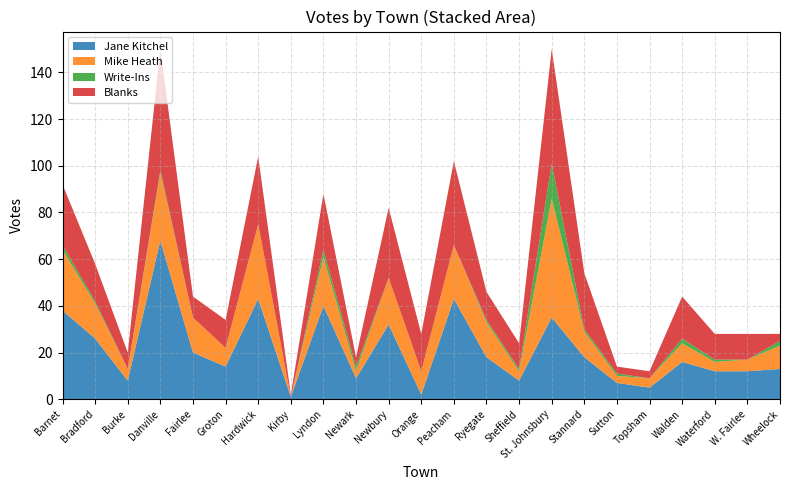

Reading left to right, list all the values displayed in this chart.

Jane Kitchel: Barnet=38	Bradford=26	Burke=8	Danville=68	Fairlee=20	Groton=14	Hardwick=43	Kirby=1	Lyndon=40	Newark=9	Newbury=32	Orange=2	Peacham=43	Ryegate=18	Sheffield=8	St. Johnsbury=35	Stannard=18	Sutton=7	Topsham=5	Walden=16	Waterford=12	W. Fairlee=12	Wheelock=13
Mike Heath: Barnet=26	Bradford=15	Burke=5	Danville=29	Fairlee=15	Groton=8	Hardwick=32	Kirby=0	Lyndon=21	Newark=3	Newbury=20	Orange=10	Peacham=23	Ryegate=15	Sheffield=4	St. Johnsbury=51	Stannard=11	Sutton=3	Topsham=4	Walden=8	Waterford=4	W. Fairlee=5	Wheelock=10
Write-Ins: Barnet=2	Bradford=1	Burke=0	Danville=1	Fairlee=0	Groton=0	Hardwick=0	Kirby=0	Lyndon=3	Newark=2	Newbury=0	Orange=0	Peacham=0	Ryegate=1	Sheffield=1	St. Johnsbury=15	Stannard=1	Sutton=1	Topsham=0	Walden=2	Waterford=1	W. Fairlee=0	Wheelock=2
Blanks: Barnet=26	Bradford=16	Burke=7	Danville=52	Fairlee=9	Groton=12	Hardwick=29	Kirby=1	Lyndon=24	Newark=4	Newbury=30	Orange=16	Peacham=36	Ryegate=12	Sheffield=11	St. Johnsbury=49	Stannard=24	Sutton=3	Topsham=3	Walden=18	Waterford=11	W. Fairlee=11	Wheelock=3